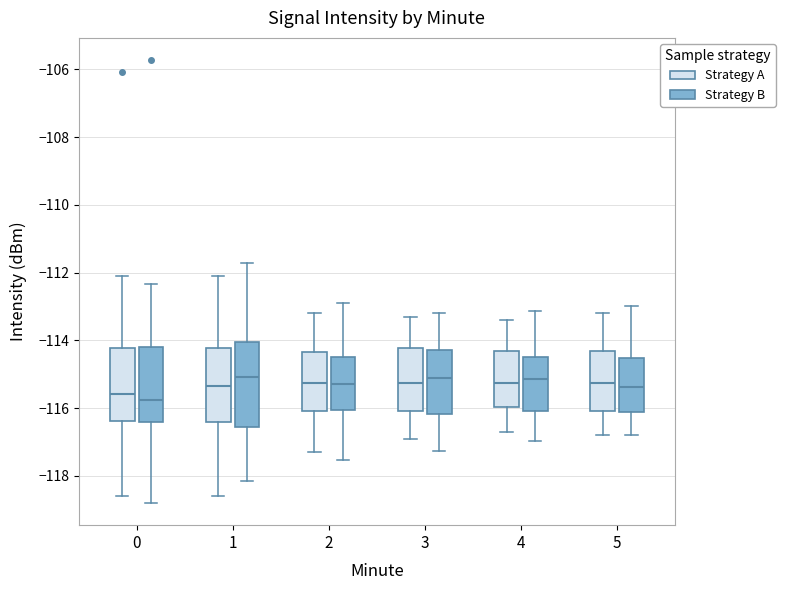

Where does the lower whisker of the box for 0 (Strategy A) end on the y-axis? The values are not printed on the chart, so give them approximately, as read against the axis.

-118.6